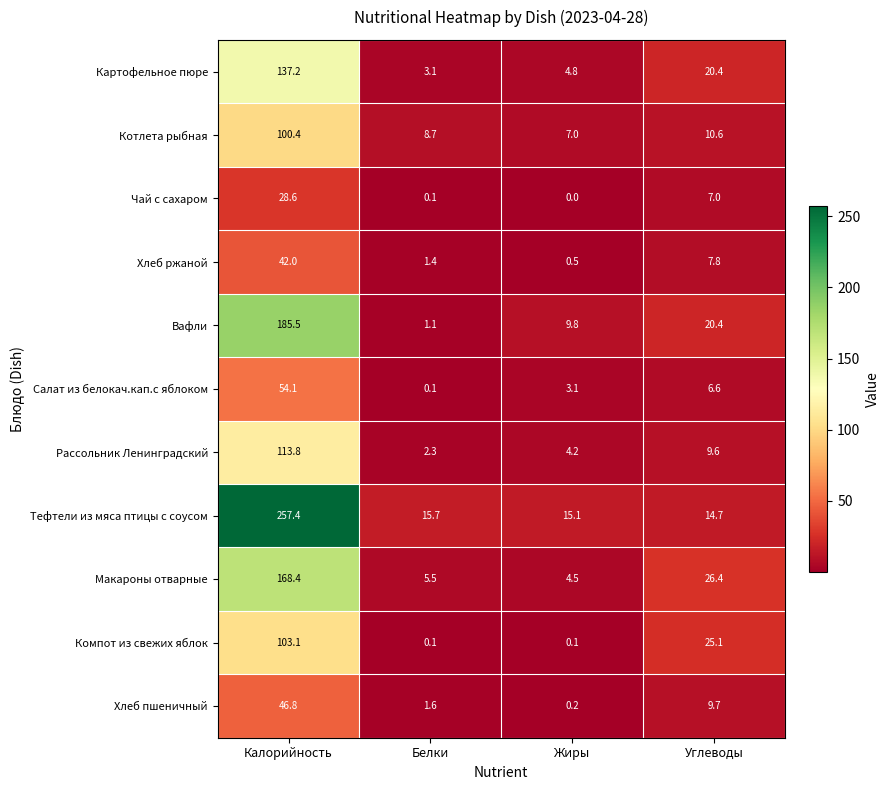

Which series has the widest spread of values?

Тефтели из мяса птицы с соусом